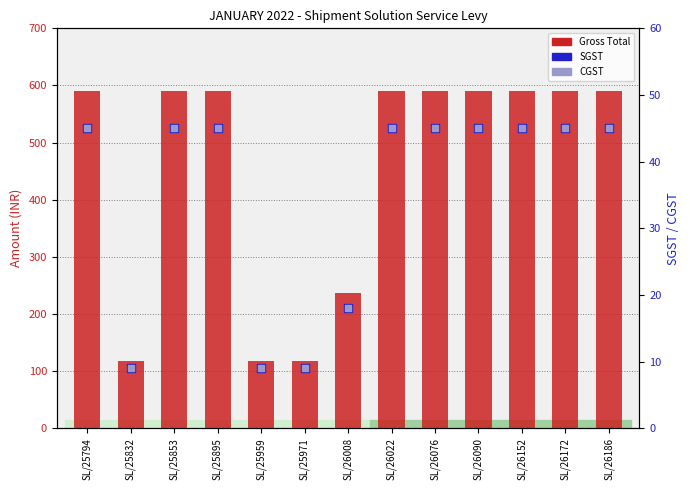

Which series has the largest total across all categories?

Gross Total